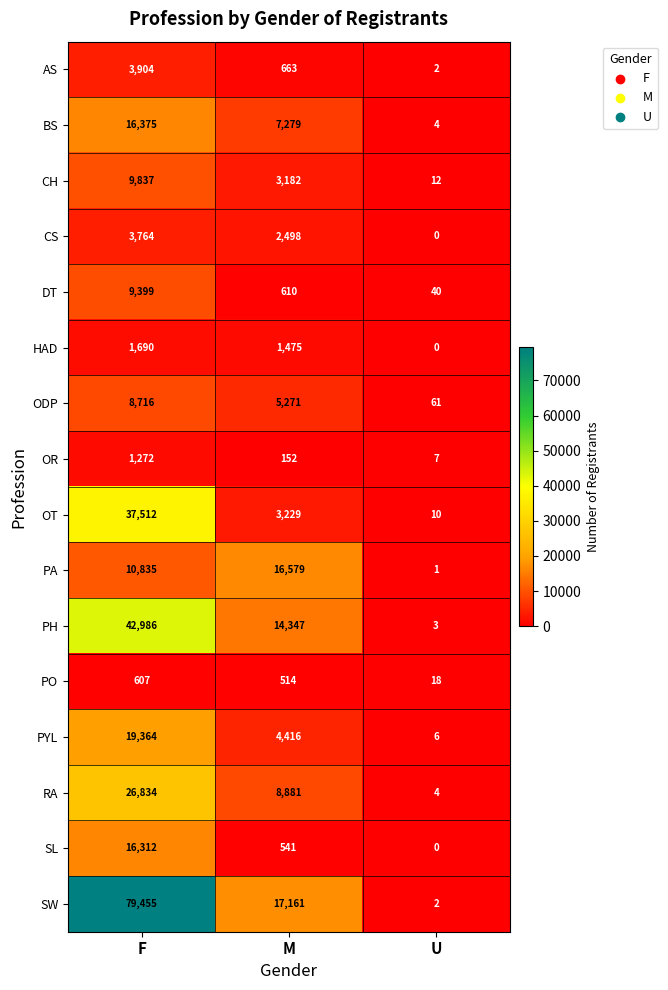

At which label does ODP first exceed 5271?

F